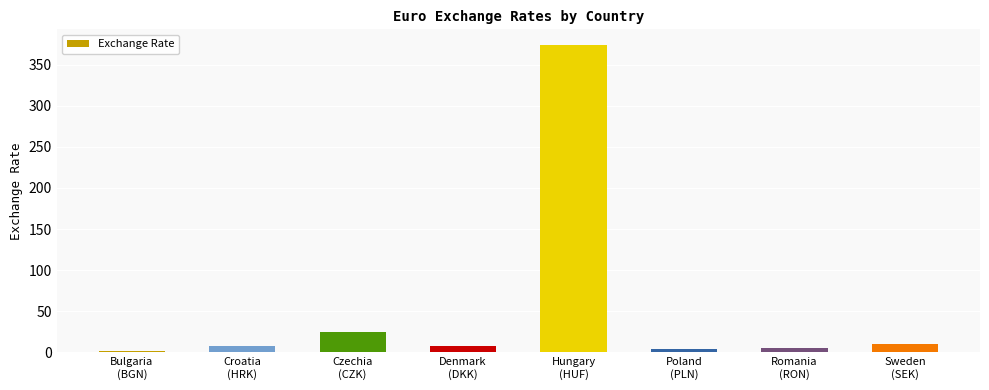

What is the difference between the maximum and minimum values?

372.1